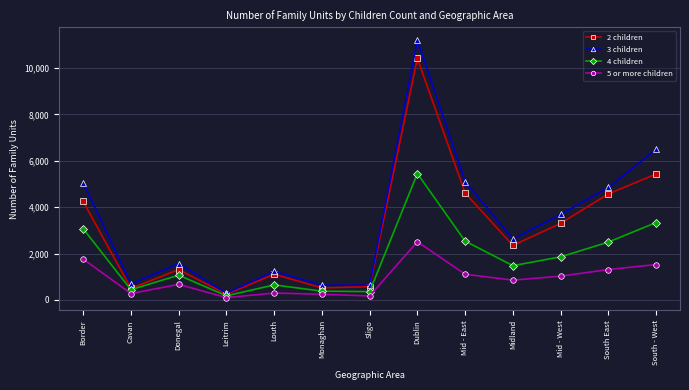

What are all the series names shown in the legend?

2 children, 3 children, 4 children, 5 or more children